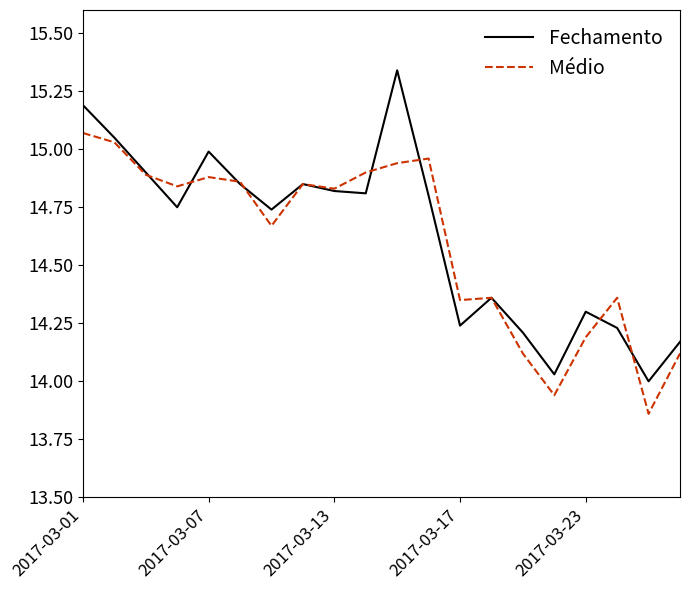

What is the difference between the maximum and minimum values in the Médio series?

1.2